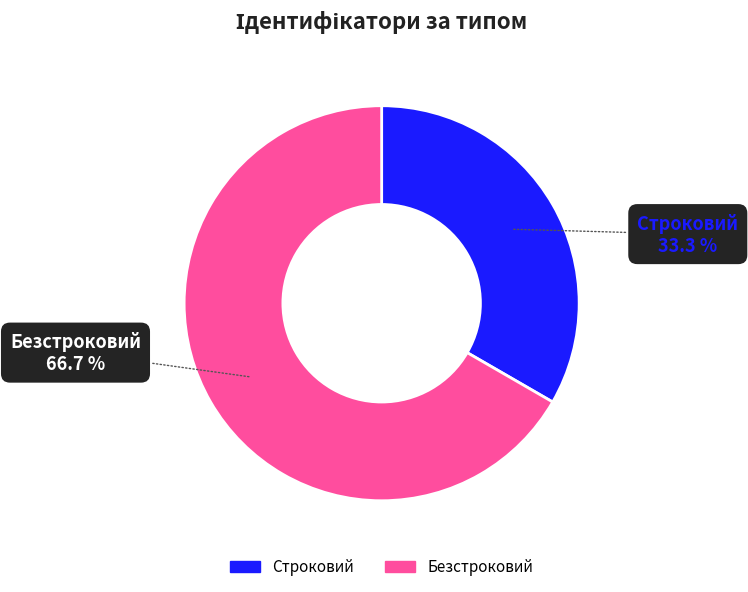

What percentage is the Безстроковий slice, to the nearest percent?

67%